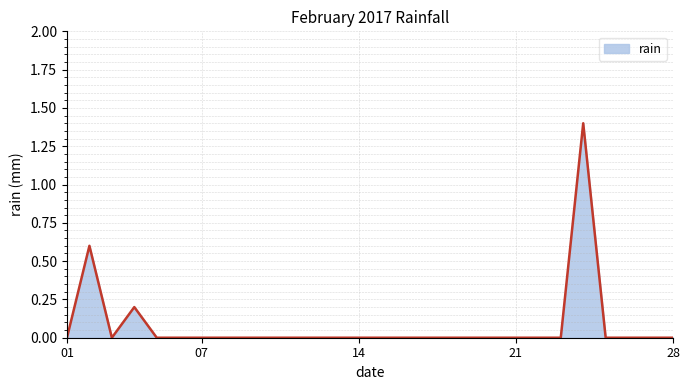

Reading left to right, transcribe all the data shown in this chart.

0.0	0.6	0.0	0.2	0.0	0.0	0.0	0.0	0.0	0.0	0.0	0.0	0.0	0.0	0.0	0.0	0.0	0.0	0.0	0.0	0.0	0.0	0.0	1.4	0.0	0.0	0.0	0.0